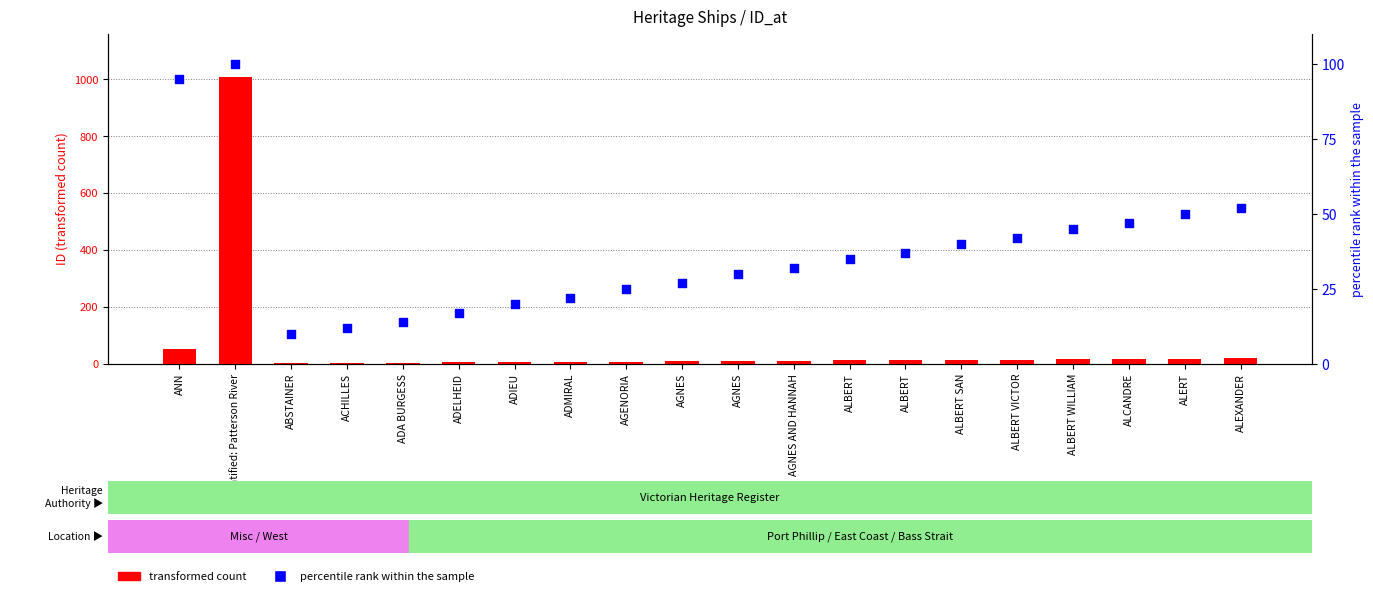

Which series has the largest total across all categories?

transformed count